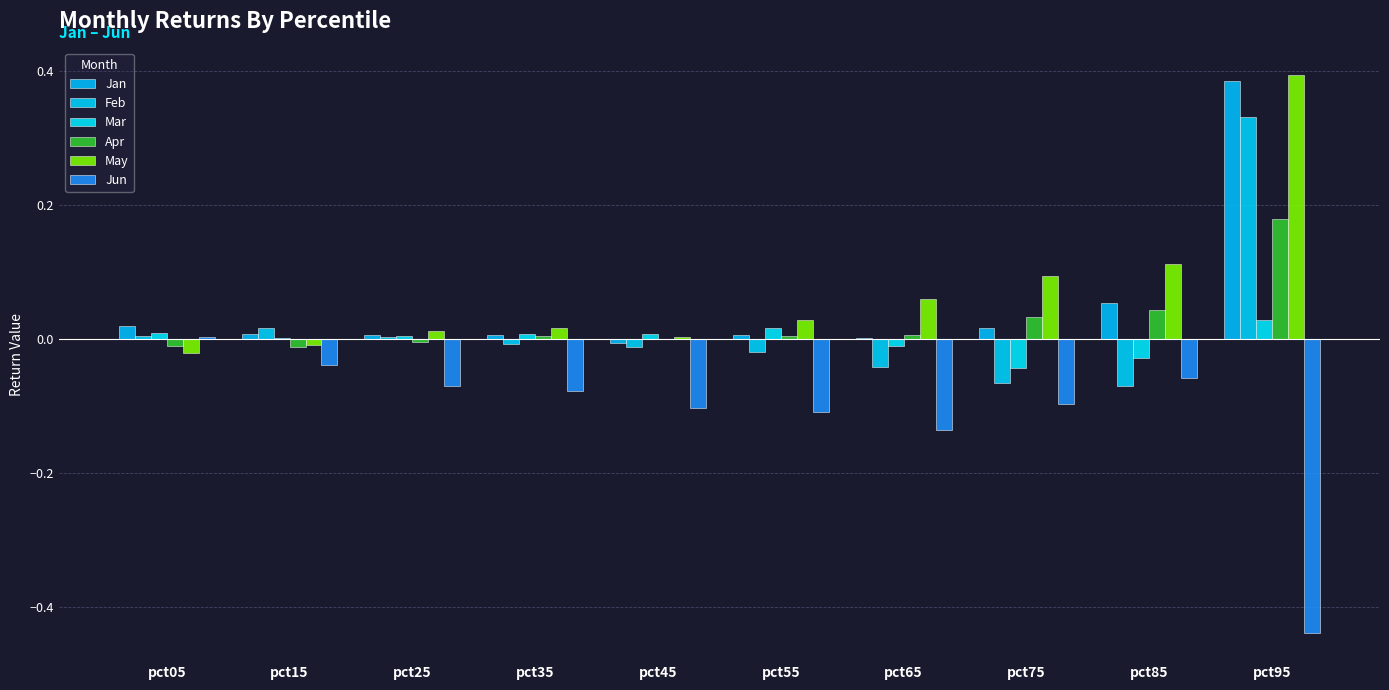

Reading left to right, what are all the values shown in this chart?

Jan: 0.0	0.0	0.0	0.0	-0.0	0.0	0.0	0.0	0.1	0.4
Feb: 0.0	0.0	0.0	-0.0	-0.0	-0.0	-0.0	-0.1	-0.1	0.3
Mar: 0.0	0.0	0.0	0.0	0.0	0.0	-0.0	-0.0	-0.0	0.0
Apr: -0.0	-0.0	-0.0	0.0	-0.0	0.0	0.0	0.0	0.0	0.2
May: -0.0	-0.0	0.0	0.0	0.0	0.0	0.1	0.1	0.1	0.4
Jun: 0.0	-0.0	-0.1	-0.1	-0.1	-0.1	-0.1	-0.1	-0.1	-0.4